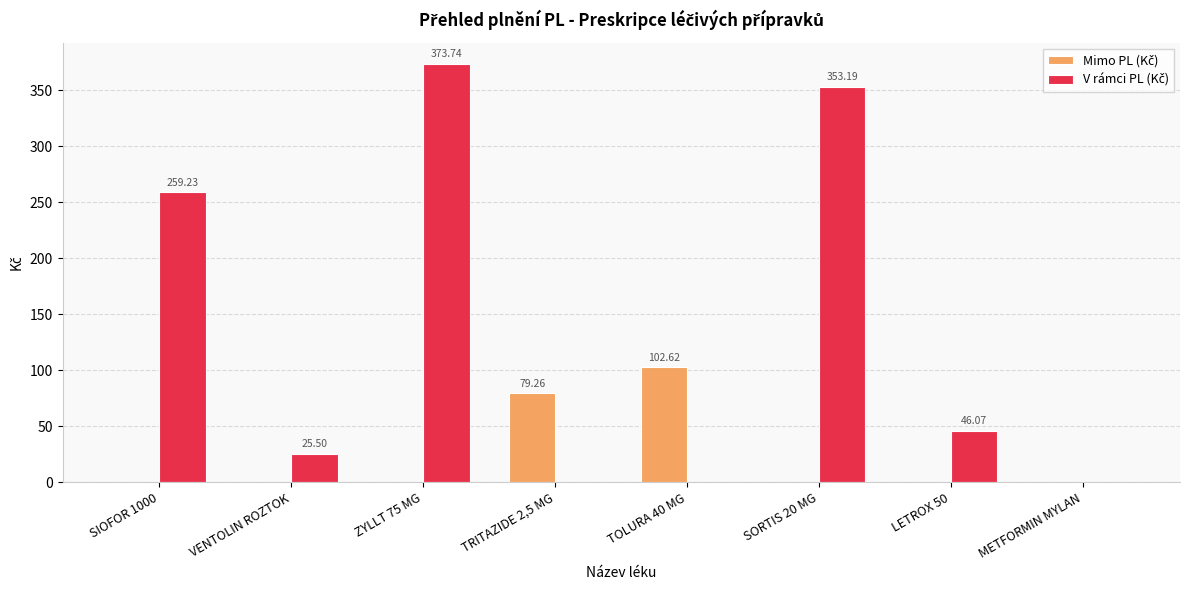

What is the total value across all series at SORTIS 20 MG?

353.2